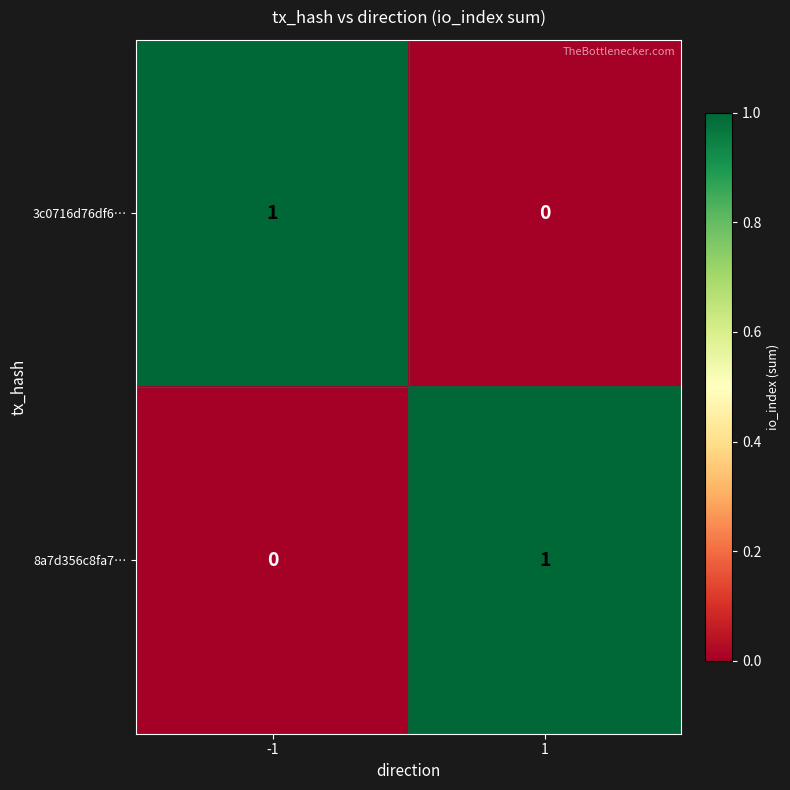

List the labels in order of 3c0716d76df6… value, largest first.

-1, 1